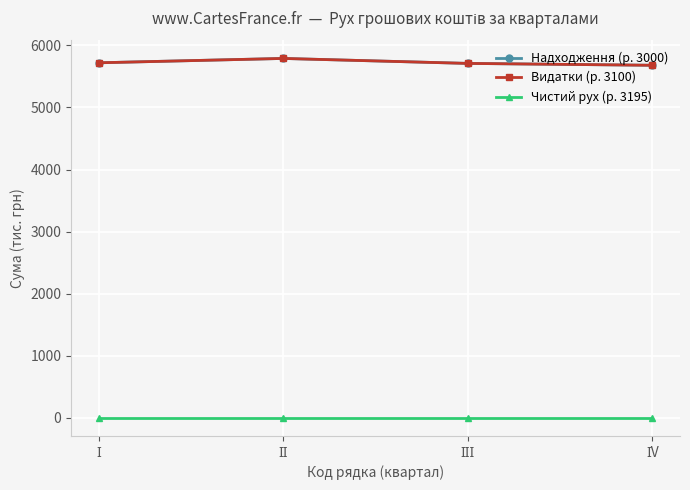

Is this an area chart (filled region under the line)?

No